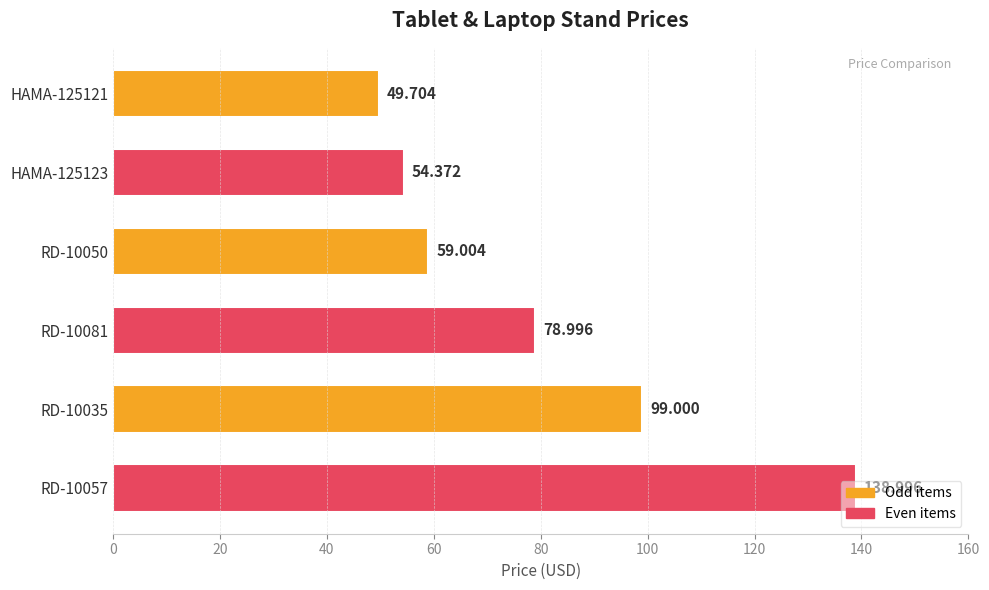

How many categories are shown in the chart?

6